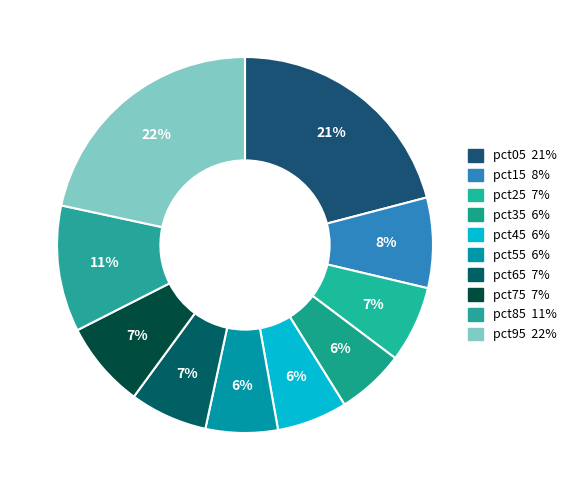

What is the largest slice in the pie chart?

pct95